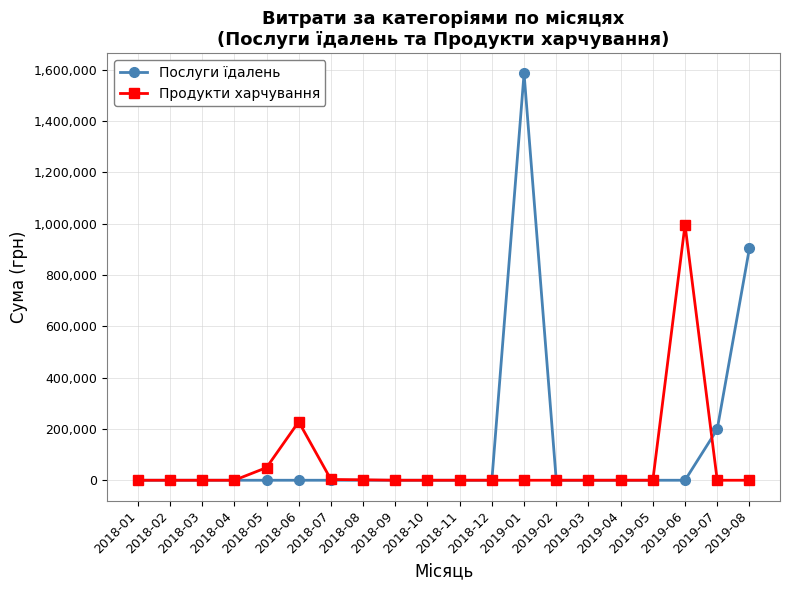

What is the greatest value displayed?

1585079.5